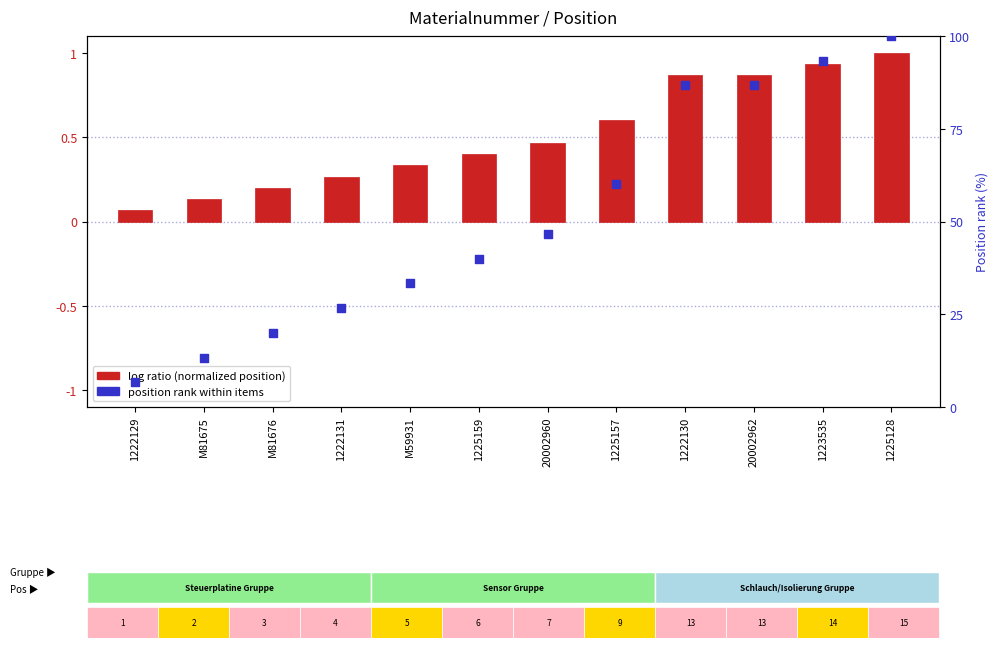

What are all the series names shown in the legend?

log ratio (normalized position), position rank within items